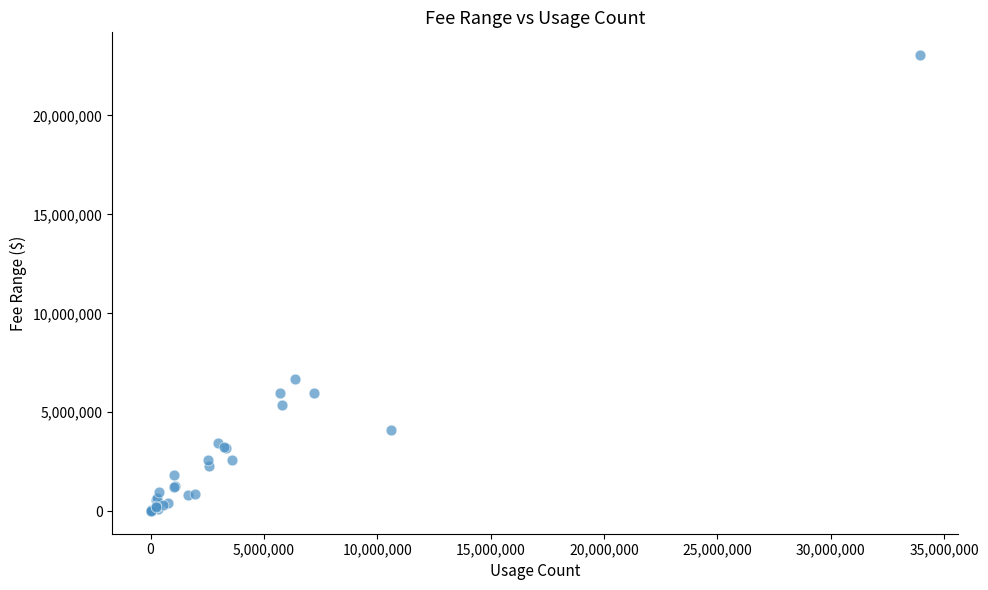

What Y value in the scatter plot is closest to 11530510?

6692783.1